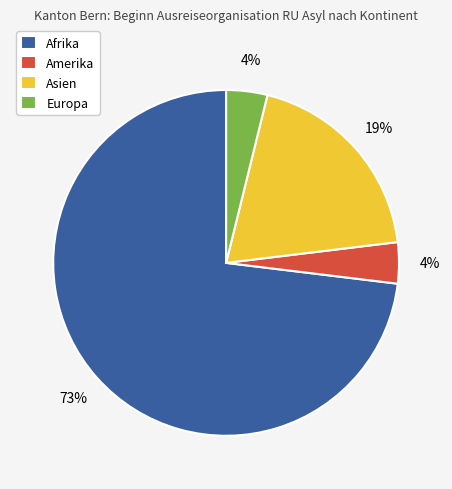

To the nearest percent, what percentage of the pie is Europa?

4%